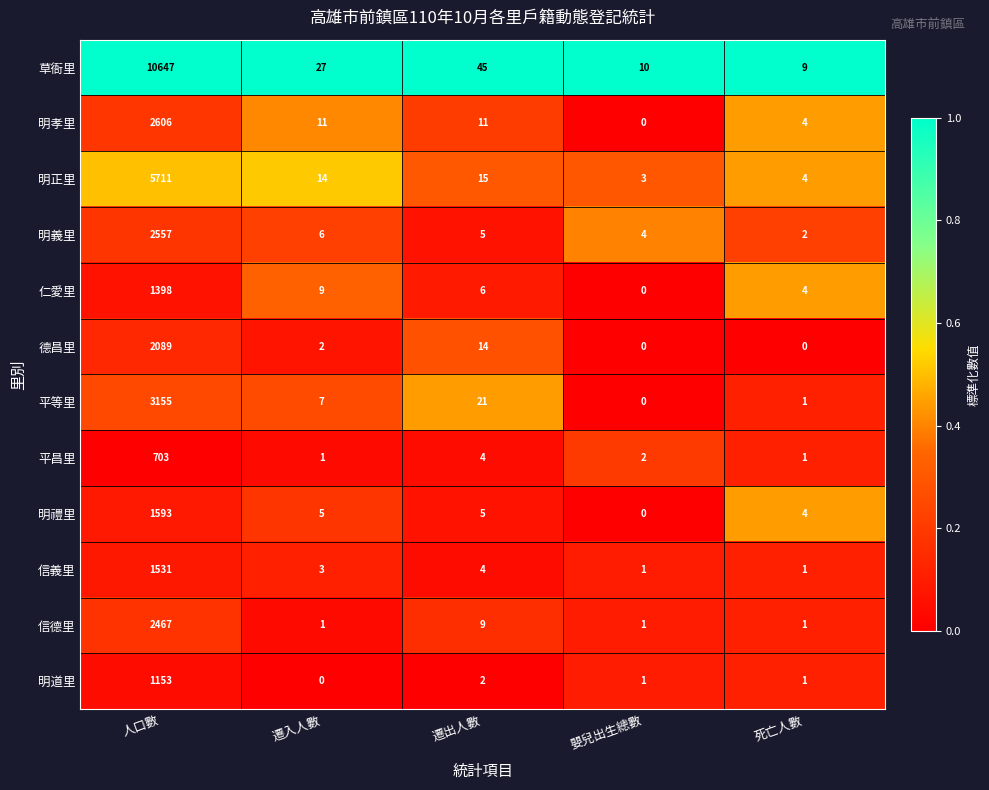

Which series changed the most between 遷出人數 and 嬰兒出生總數?

草衙里